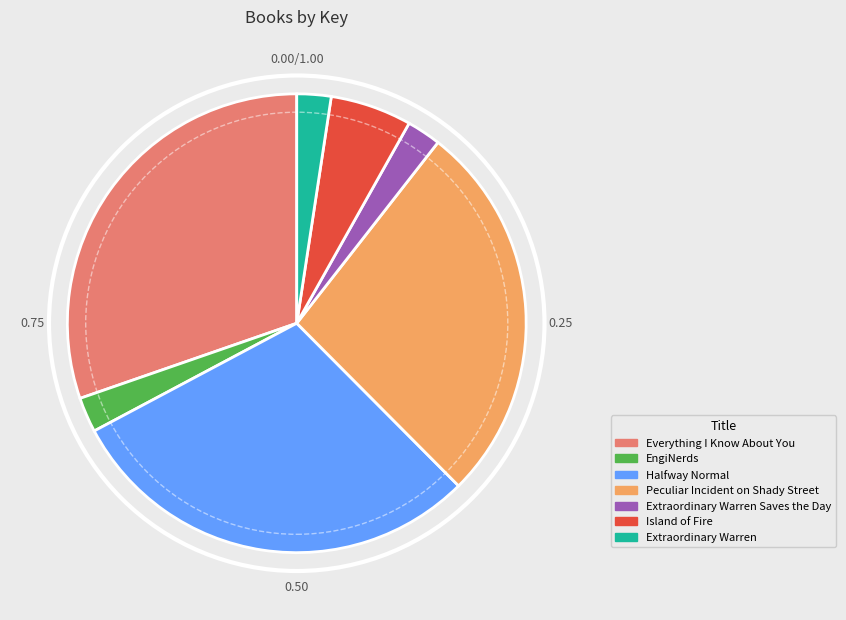

Do Extraordinary Warren and EngiNerds together represent more than half of the pie?

No